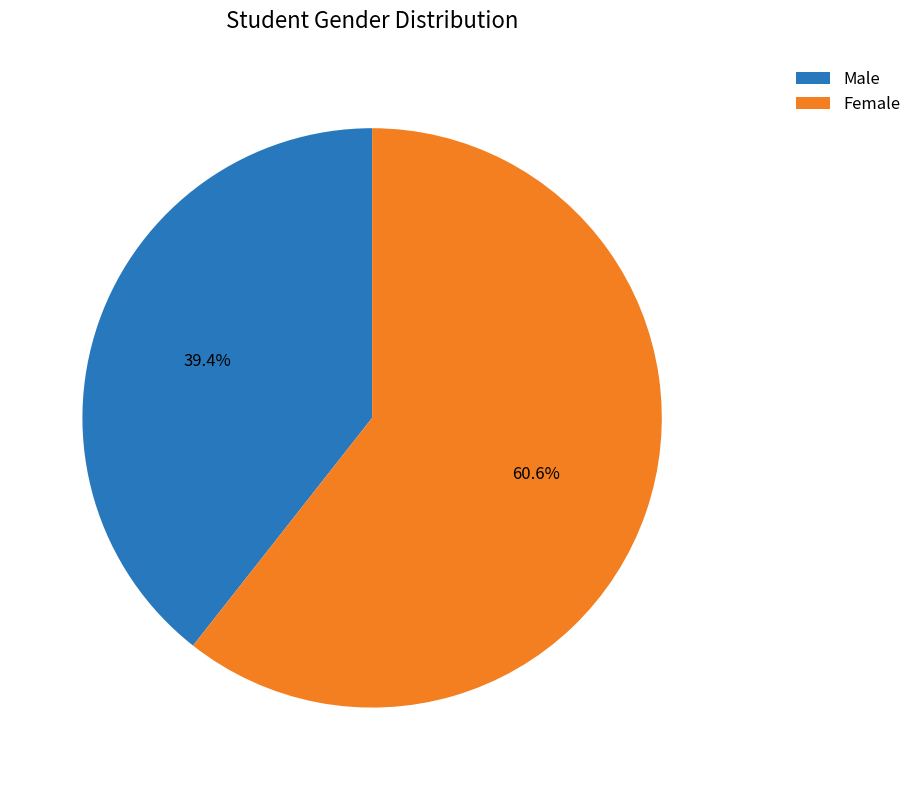

Which category has the biggest portion of the pie?

Female